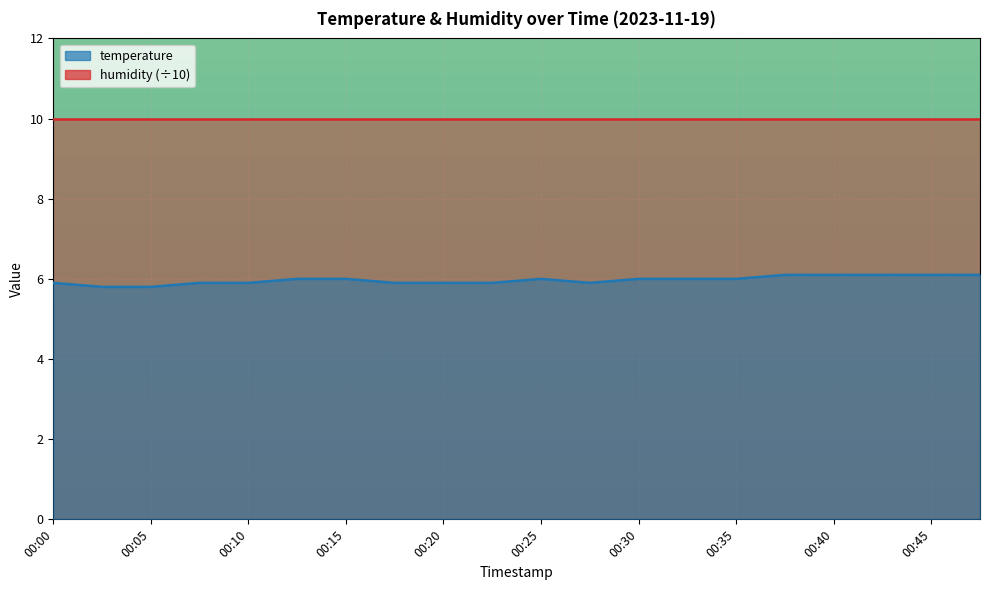

The value at 00:30 is 6.0. True or false?

True